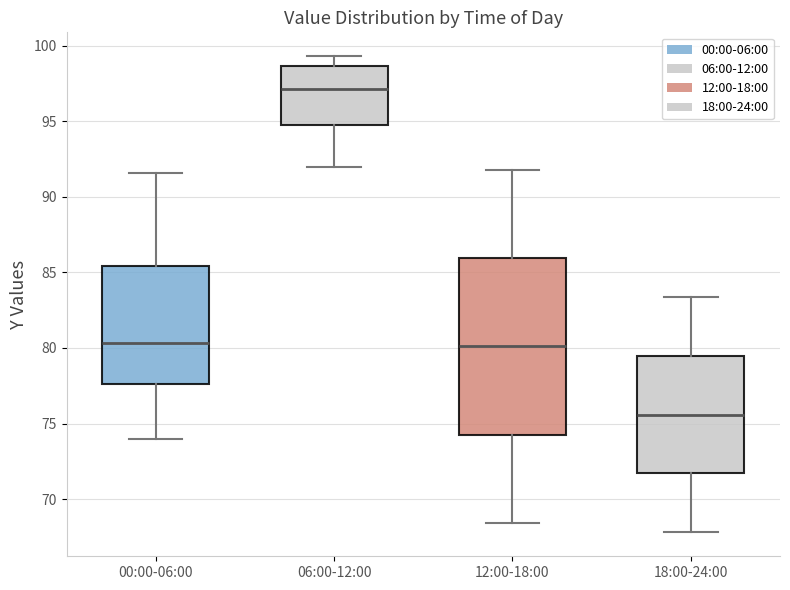

Which box has the highest median line?

06:00-12:00